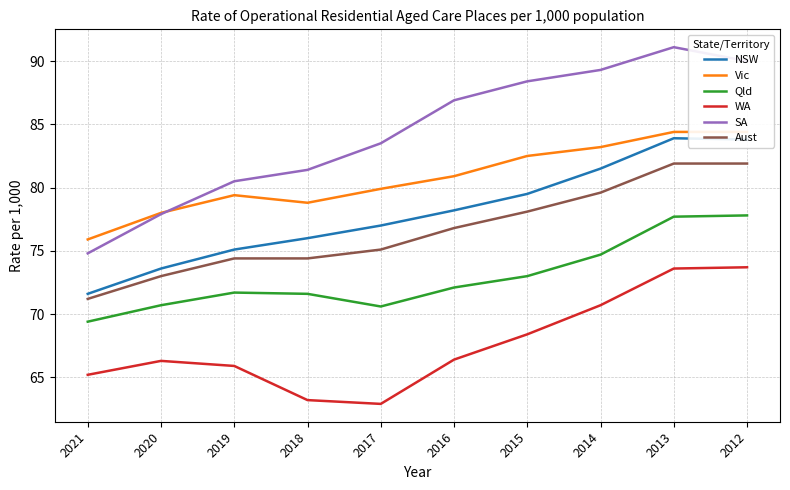

List the series in order of their peak value, highest first.

SA, Vic, NSW, Aust, Qld, WA